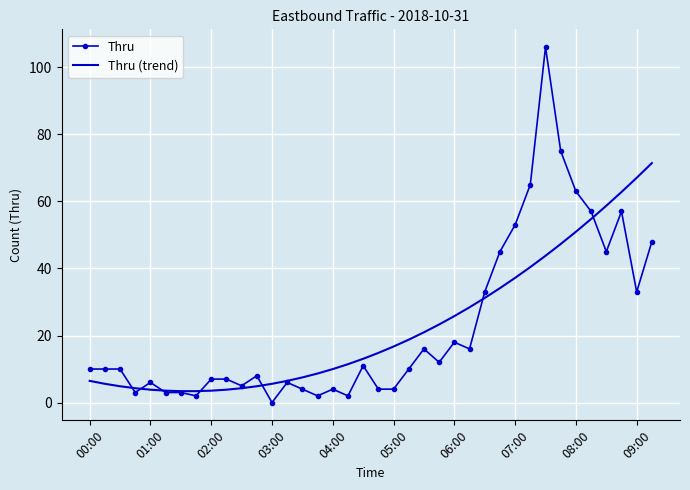

What are all the series names shown in the legend?

Thru, Thru (trend)